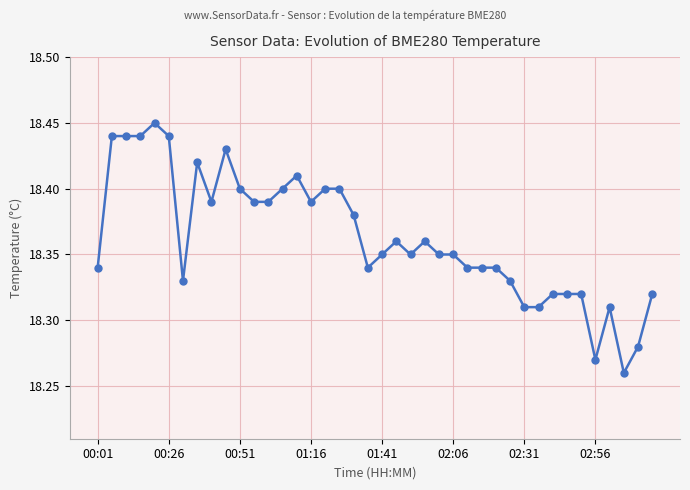

What is the sum of all values?

734.5